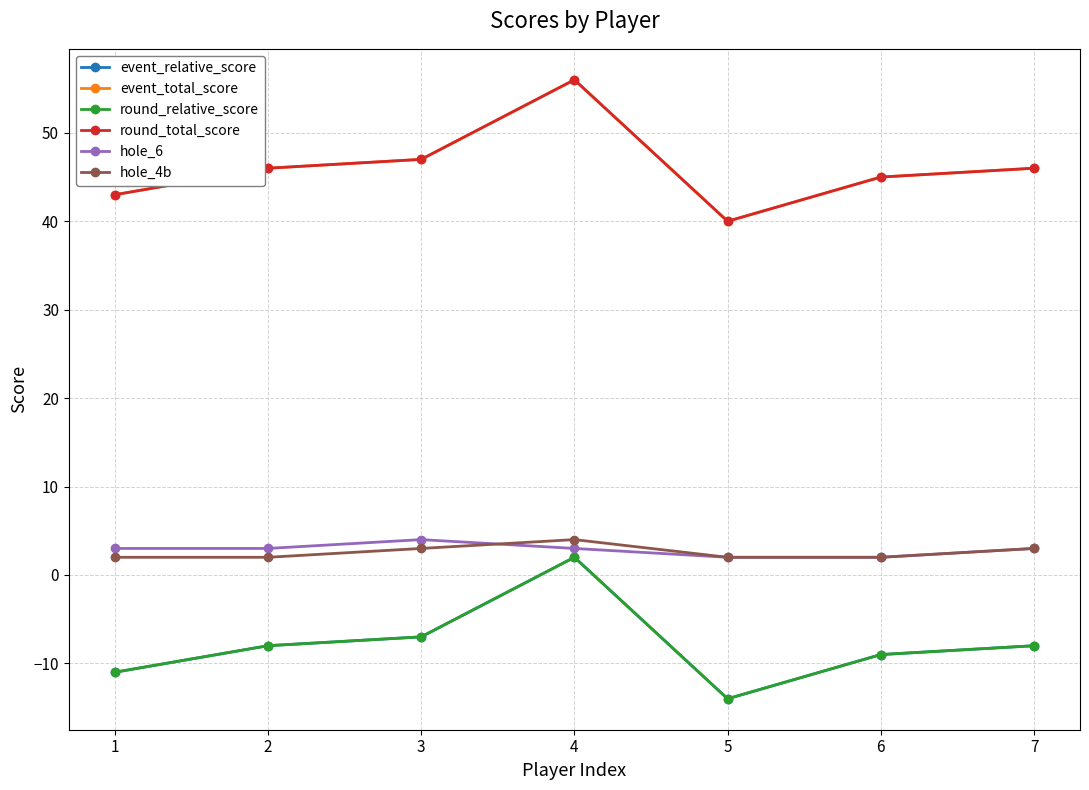

Rank the series at 7 from highest to lowest value.

event_total_score, round_total_score, hole_6, hole_4b, event_relative_score, round_relative_score